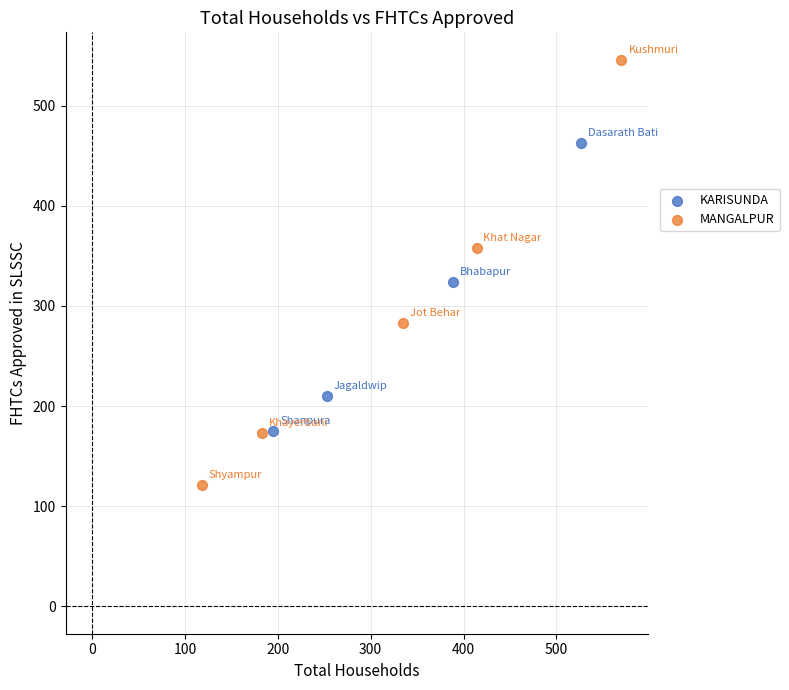

Which series reaches the minimum Y coordinate?

MANGALPUR